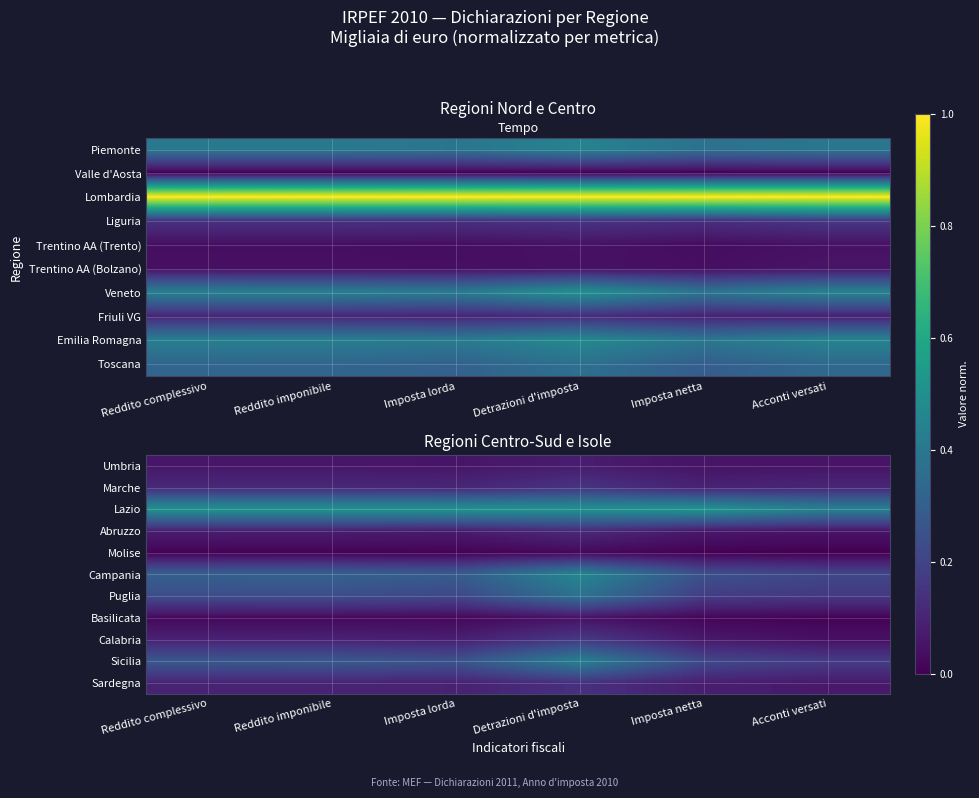

Count the Puglia values in the range 0 to 1.

6